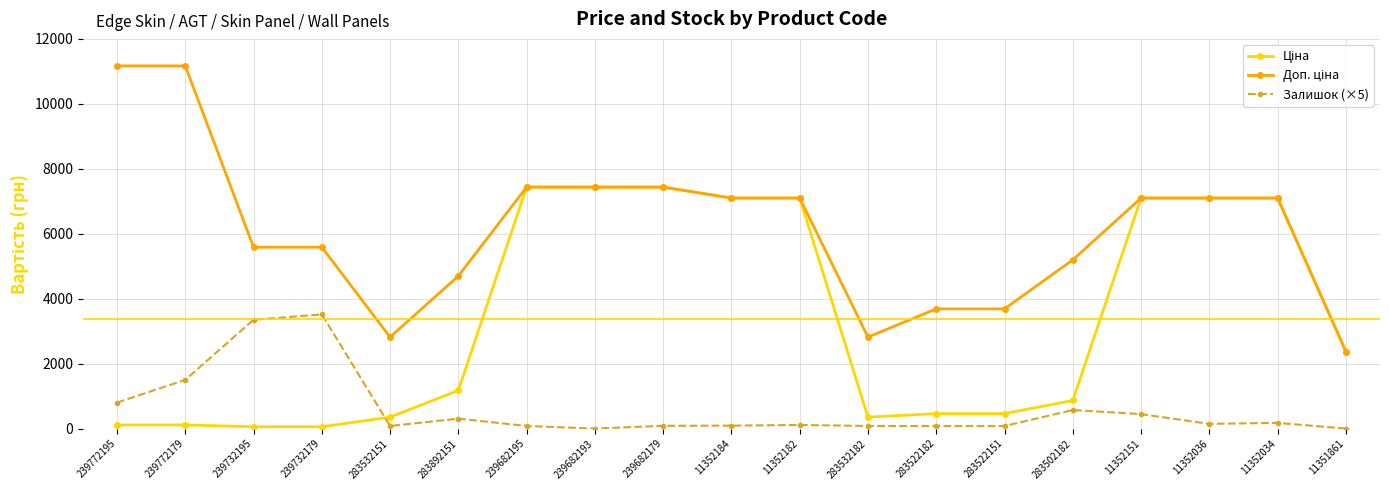

What is the maximum value shown in the chart?

11169.0